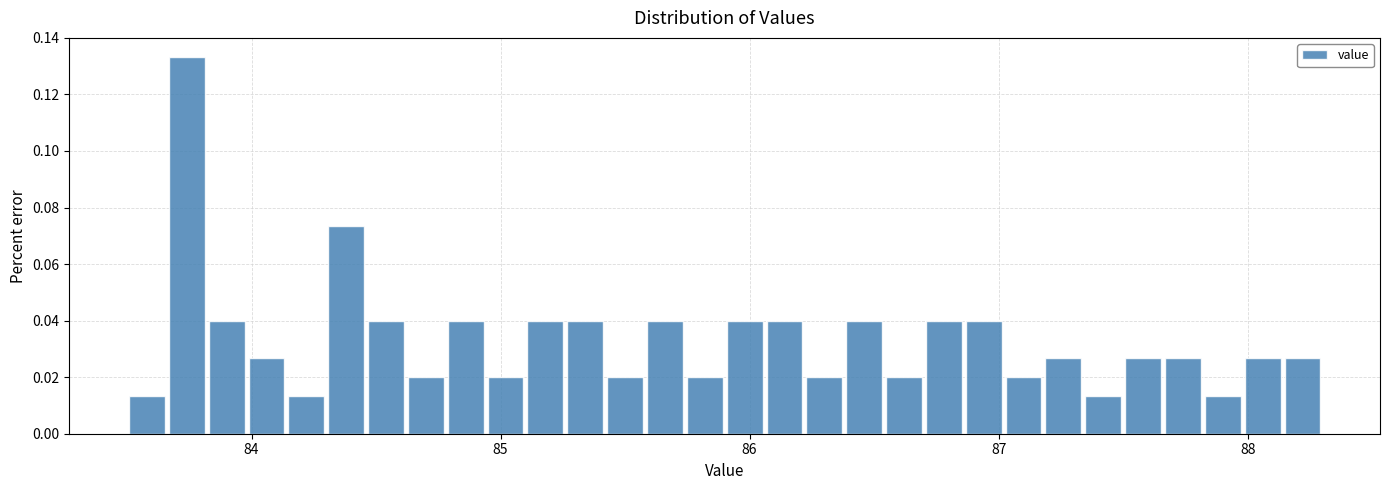

Around what value on the x-axis is the tallest bar? Give the approximate position of its centre, as read against the axis.

83.7